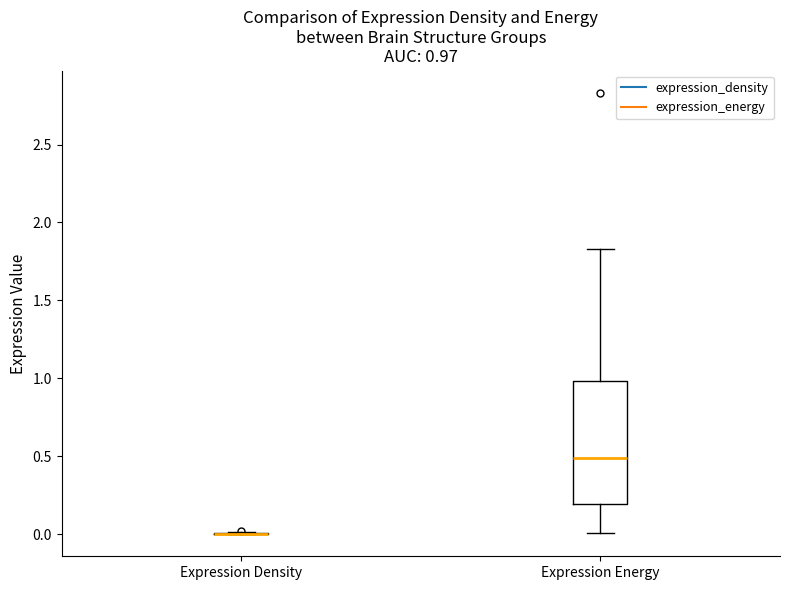

Which box is the tallest, from its lower edge to its upper edge?

Expression Energy